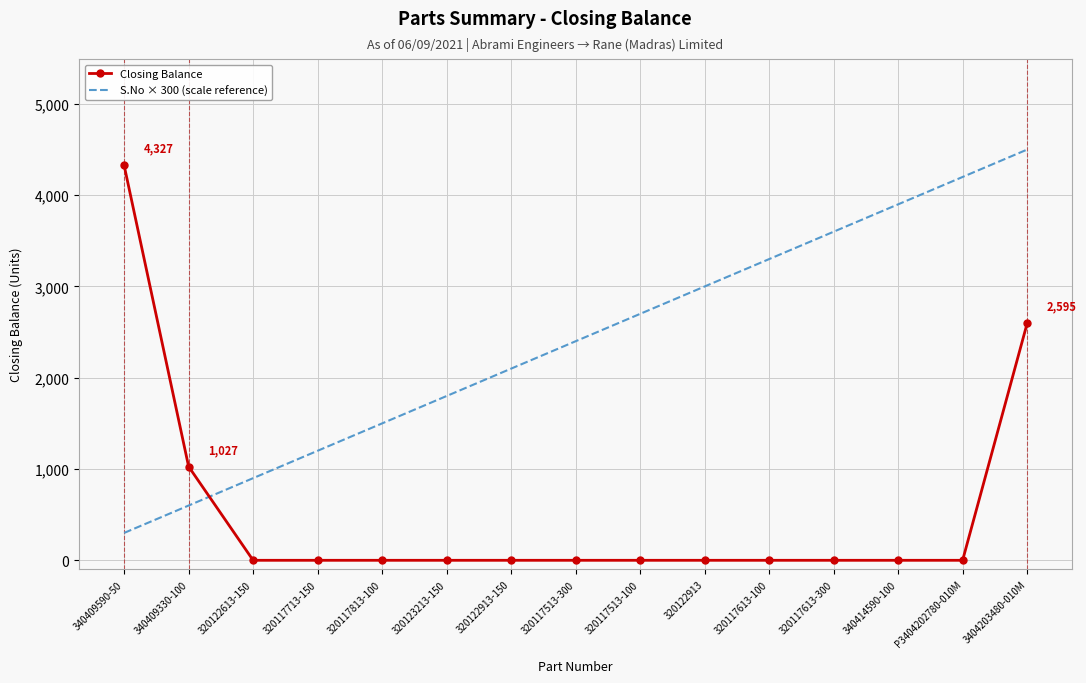

Between 320122913-150 and P3404202780-010M, which series saw the biggest shift?

S.No × 300 (scale reference)